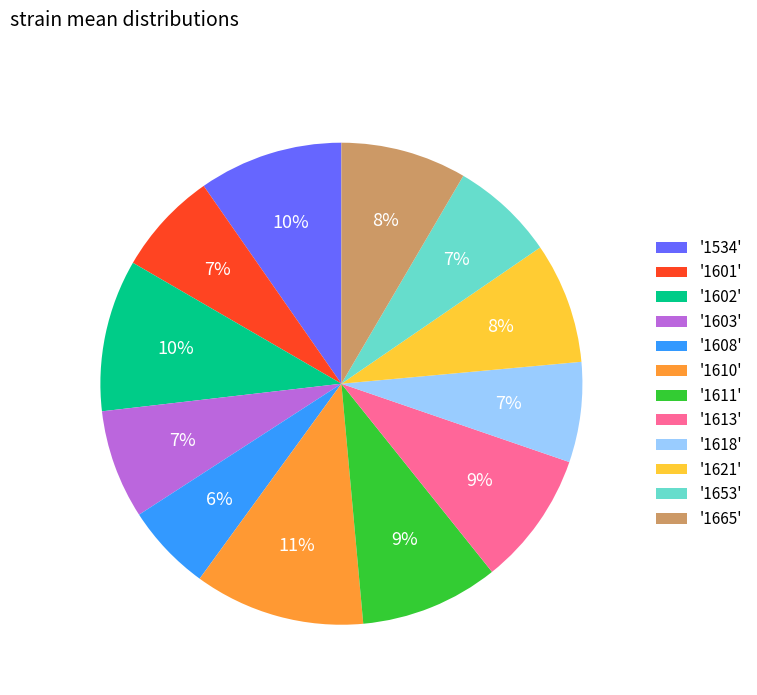

Does any single category account for the majority?

No